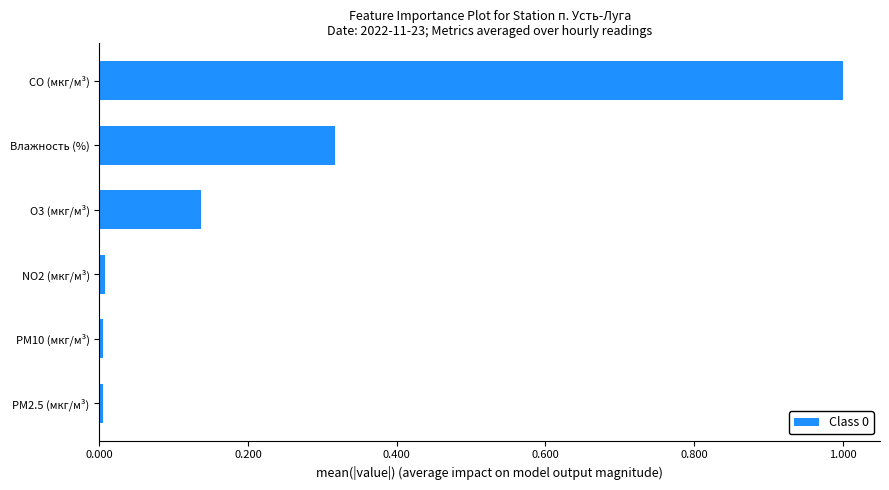

How many bars are there in total?

6